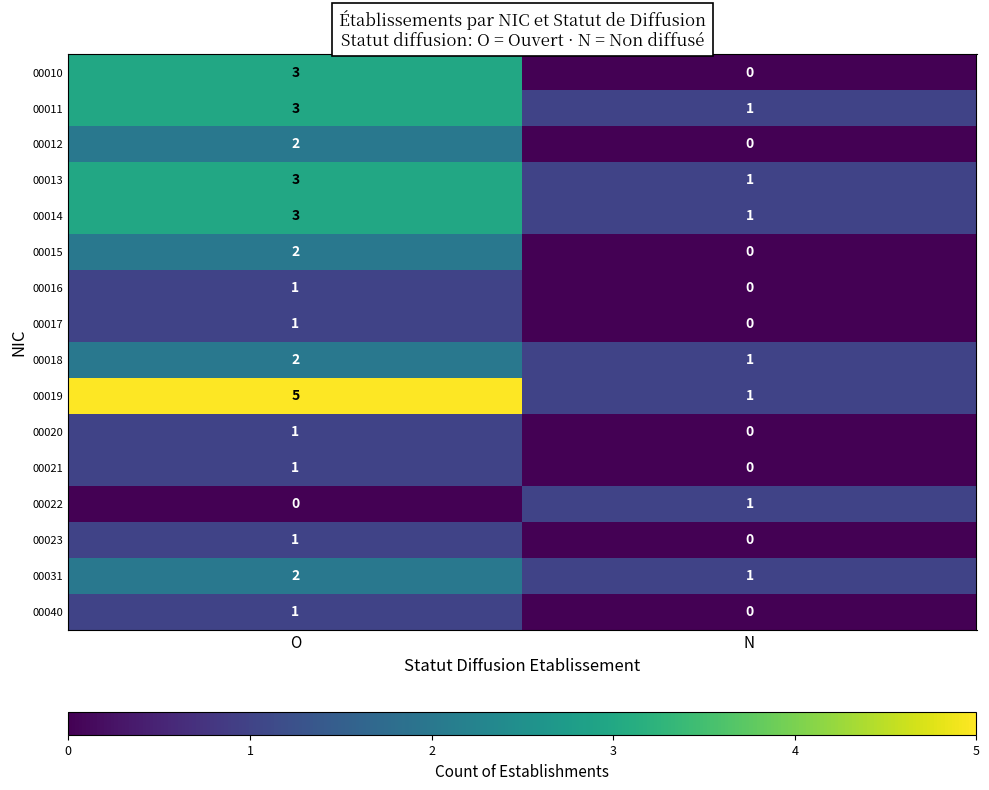

How many values in the 00010 series are below 3?

1